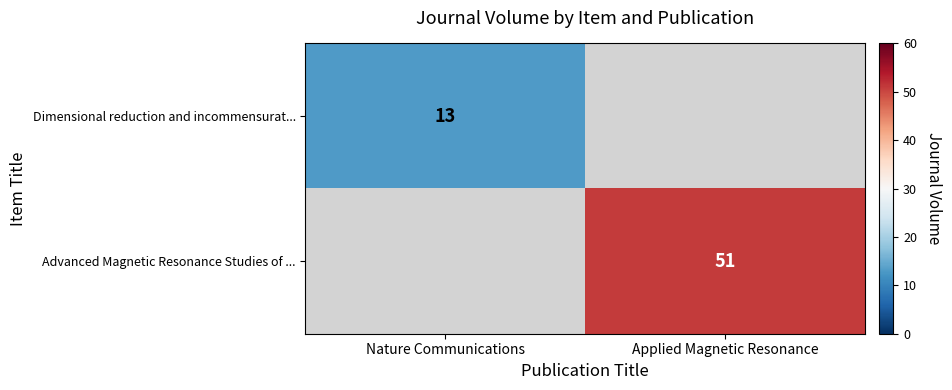

The value of Advanced Magnetic Resonance Studies of ... at Applied Magnetic Resonance is 86. True or false?

False